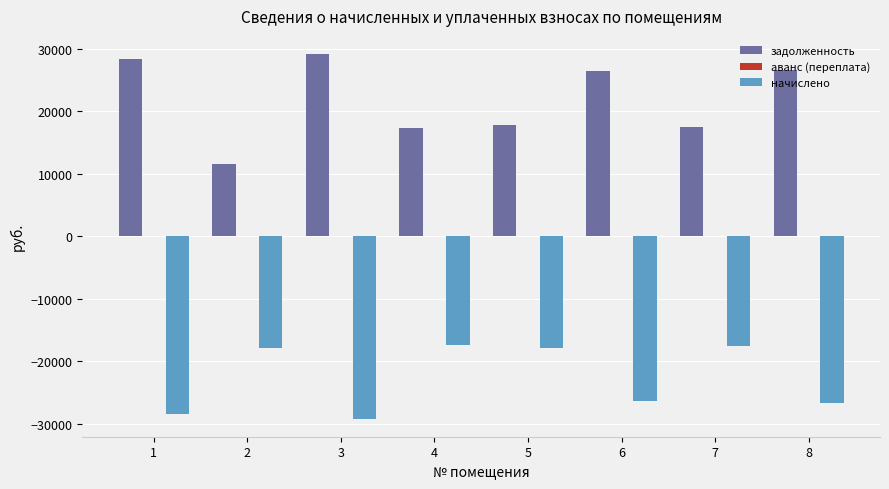

What is the value of the задолженность bar at the 3rd from the left?

29191.0